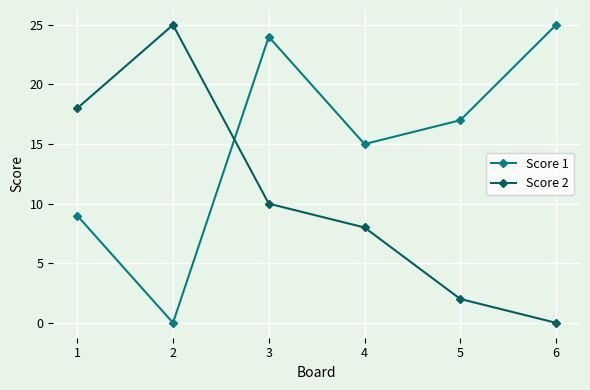

What is the sum of the Score 1 values at 1 and 6?

34